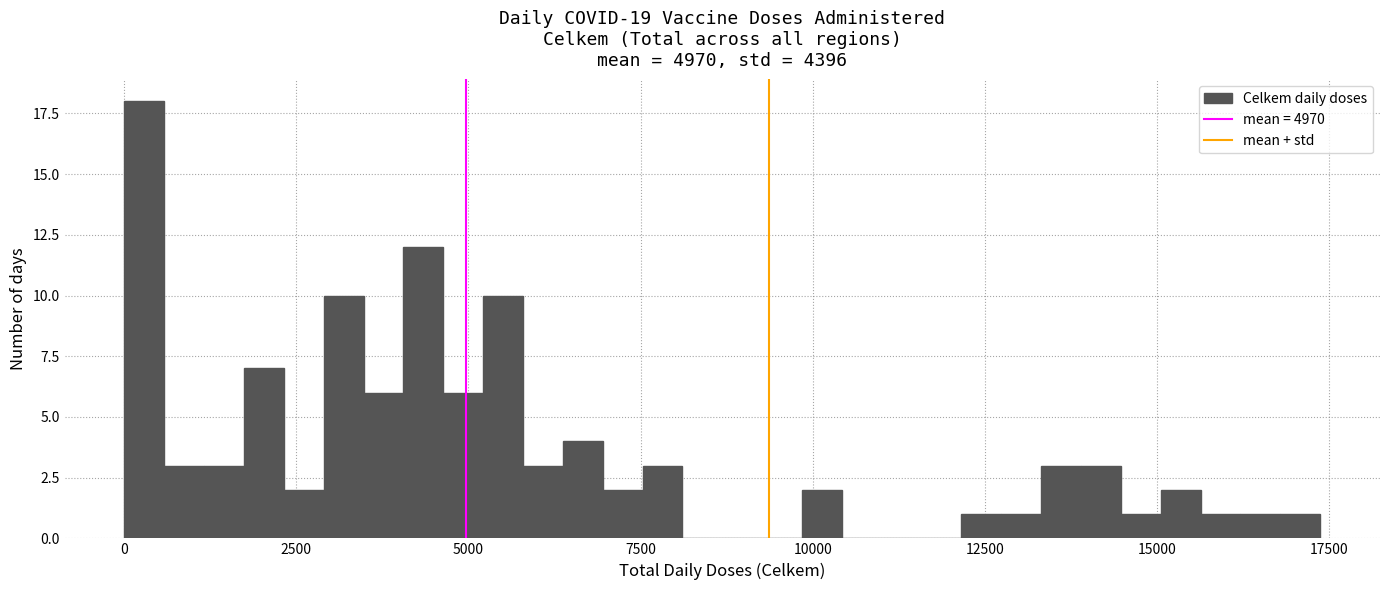

Around what value on the x-axis is the tallest bar? Give the approximate position of its centre, as read against the axis.

500